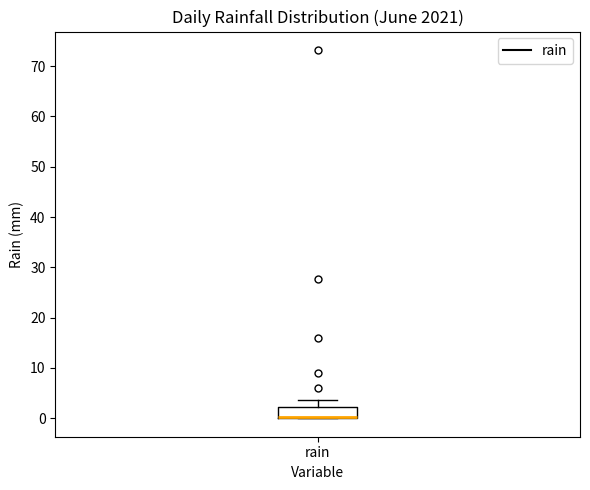

Read this box plot against the y-axis: the position of the median line, the range covered by the box, and the ends of both whiskers. The values are not printed on the chart, so give them approximately, as read against the axis.

median 0 (drawn on the box's lower edge), box 0 to 2, whiskers 0 to 4